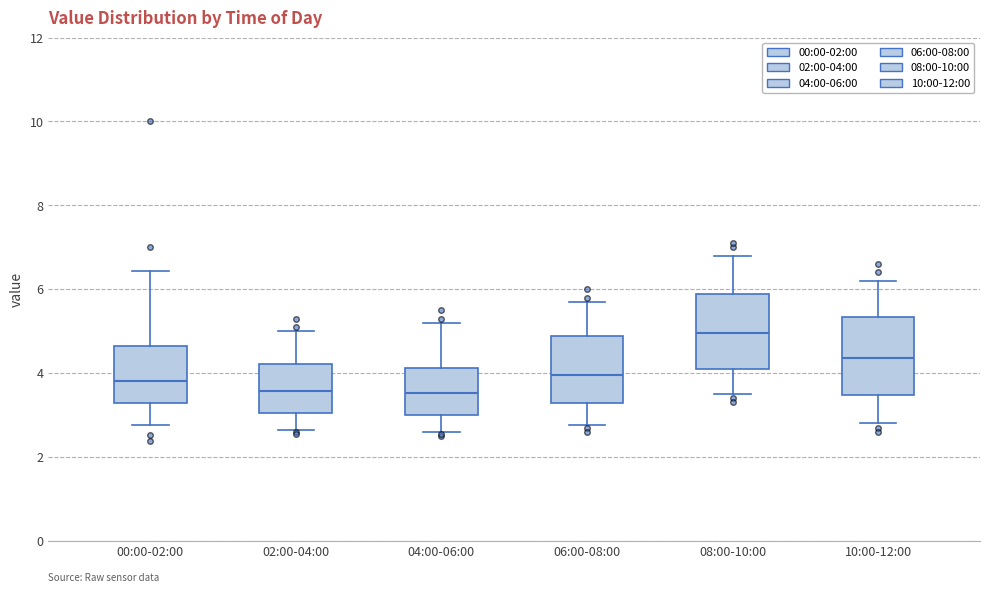

Where does the upper whisker of the box for 00:00-02:00 end on the y-axis? The values are not printed on the chart, so give them approximately, as read against the axis.

6.4